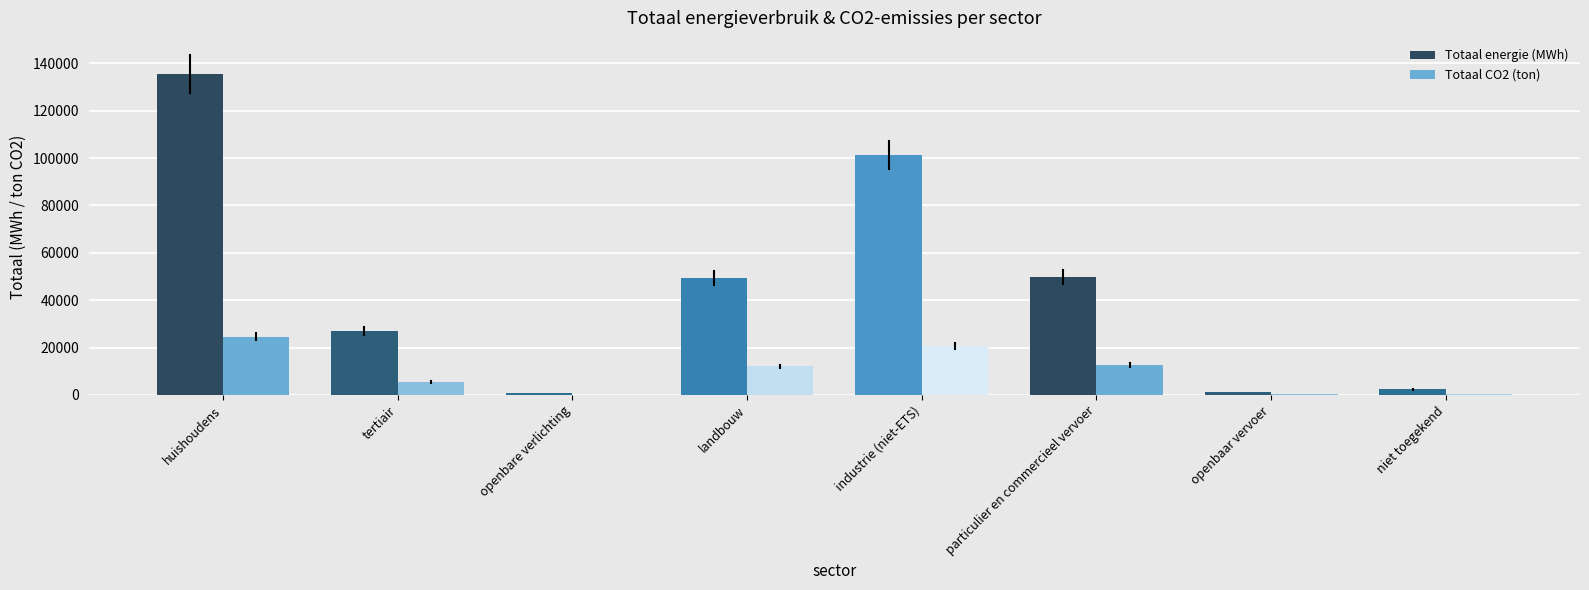

What is the sum of all Totaal CO2 (ton) values?

76165.6